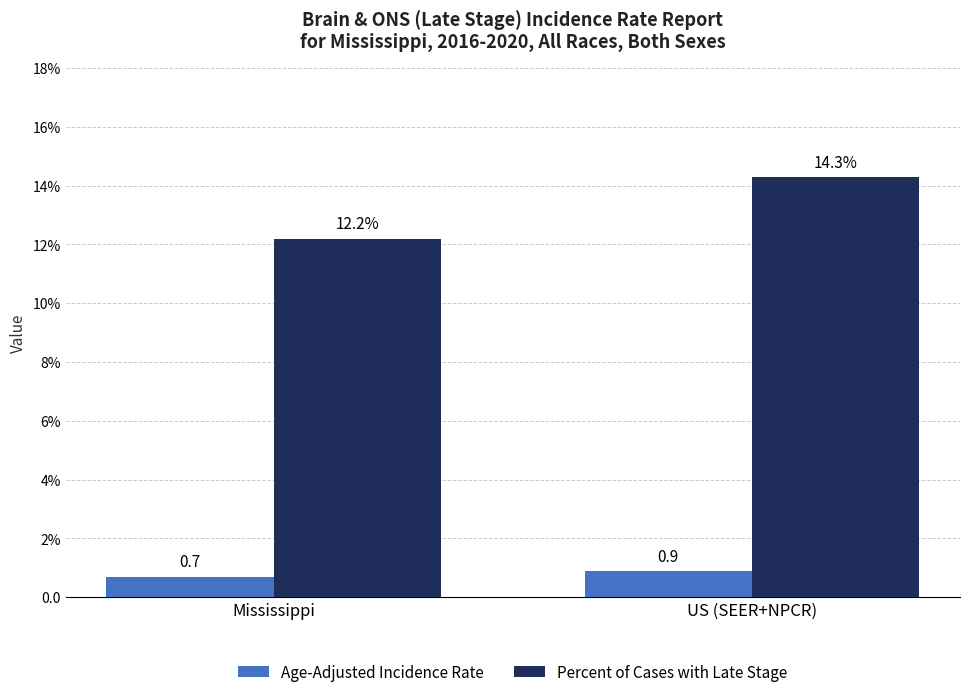

What are all the series names shown in the legend?

Age-Adjusted Incidence Rate, Percent of Cases with Late Stage